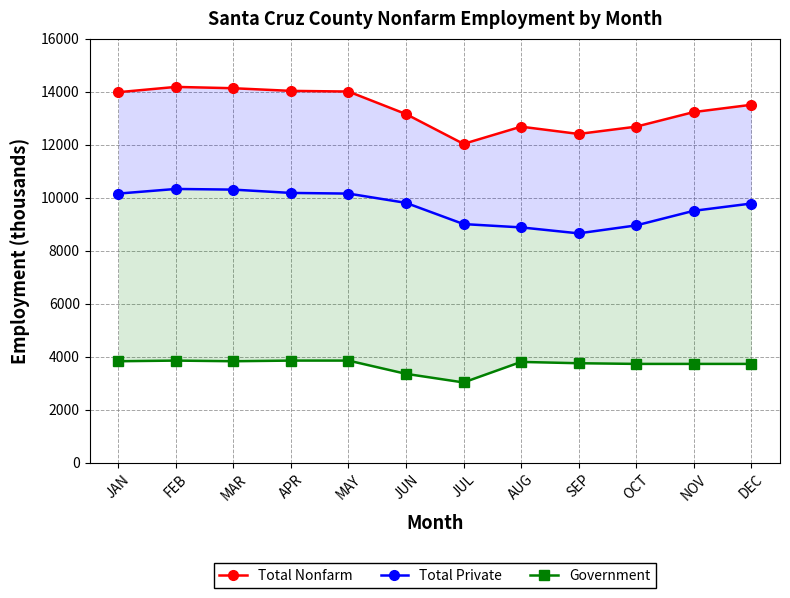

True or false: Total Private and Government cross at least once.

False